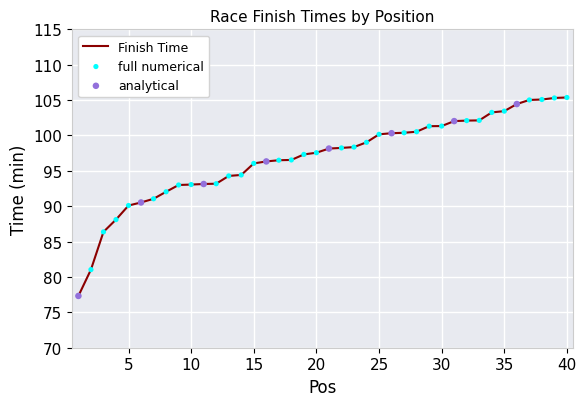

What is the minimum value shown in the chart?

77.3